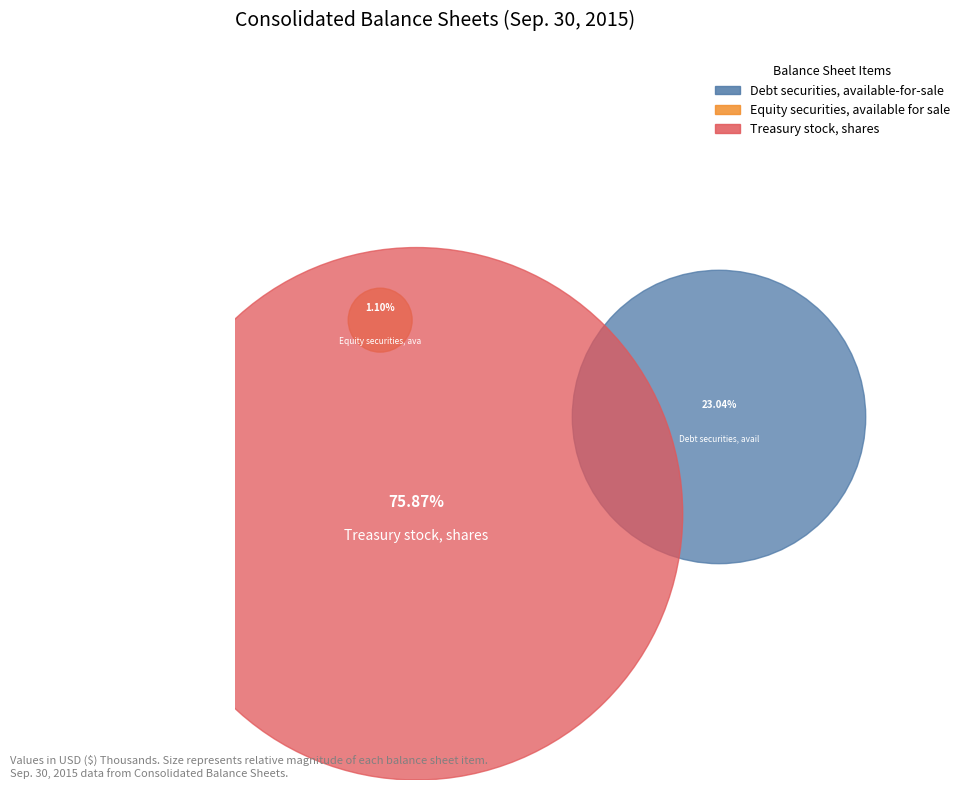

Is it true that Equity securities, available for sale is 1% of the pie?

True